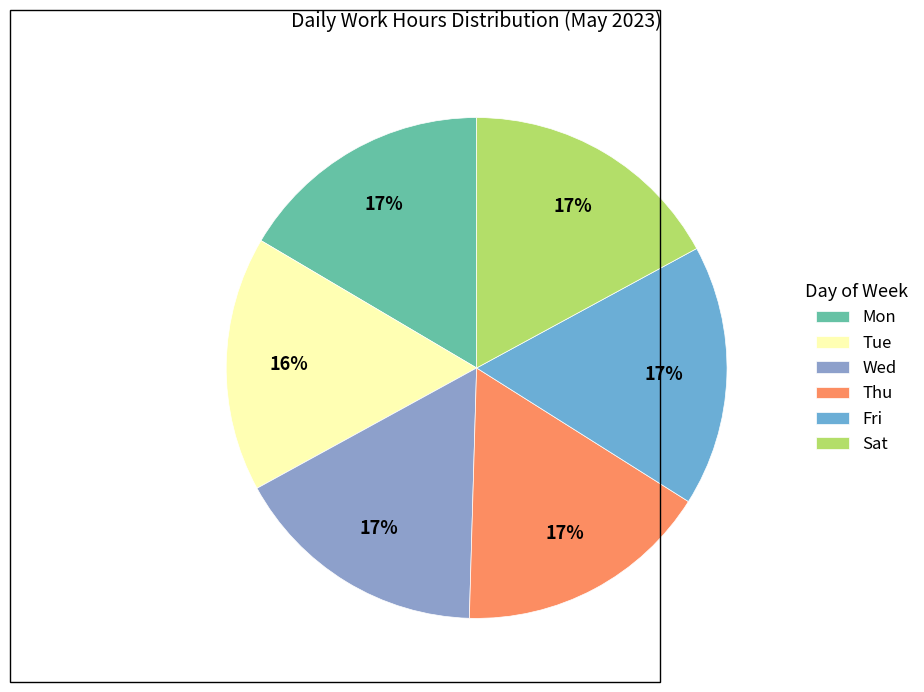

How many segments does this pie chart have?

6